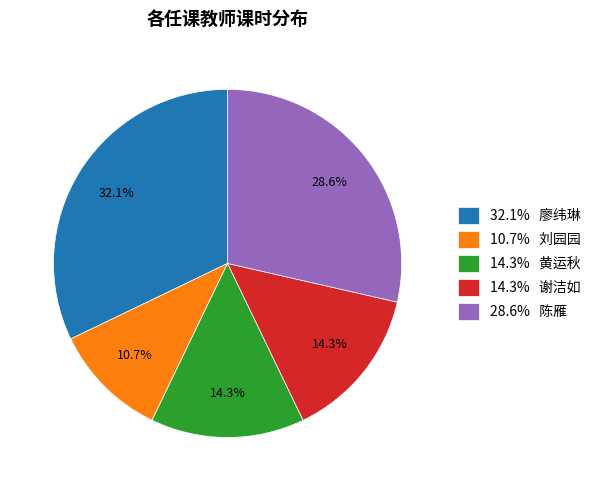

What is the largest slice in the pie chart?

32.1% 廖纬琳